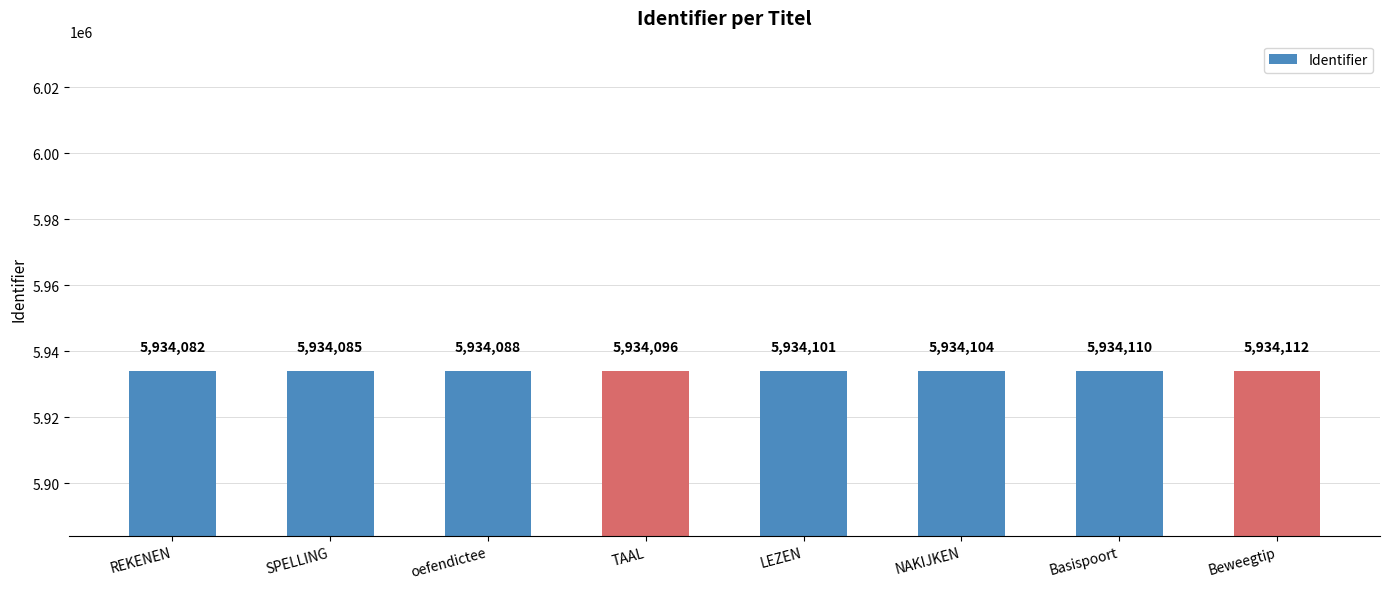

What position from the right is oefendictee?

6